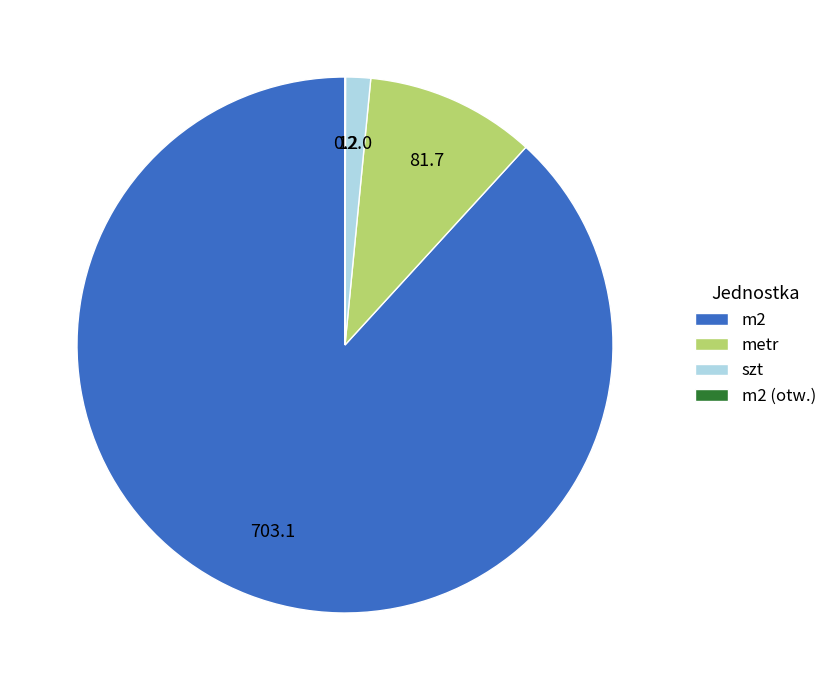

Combined, do szt and m2 account for over 50%?

Yes